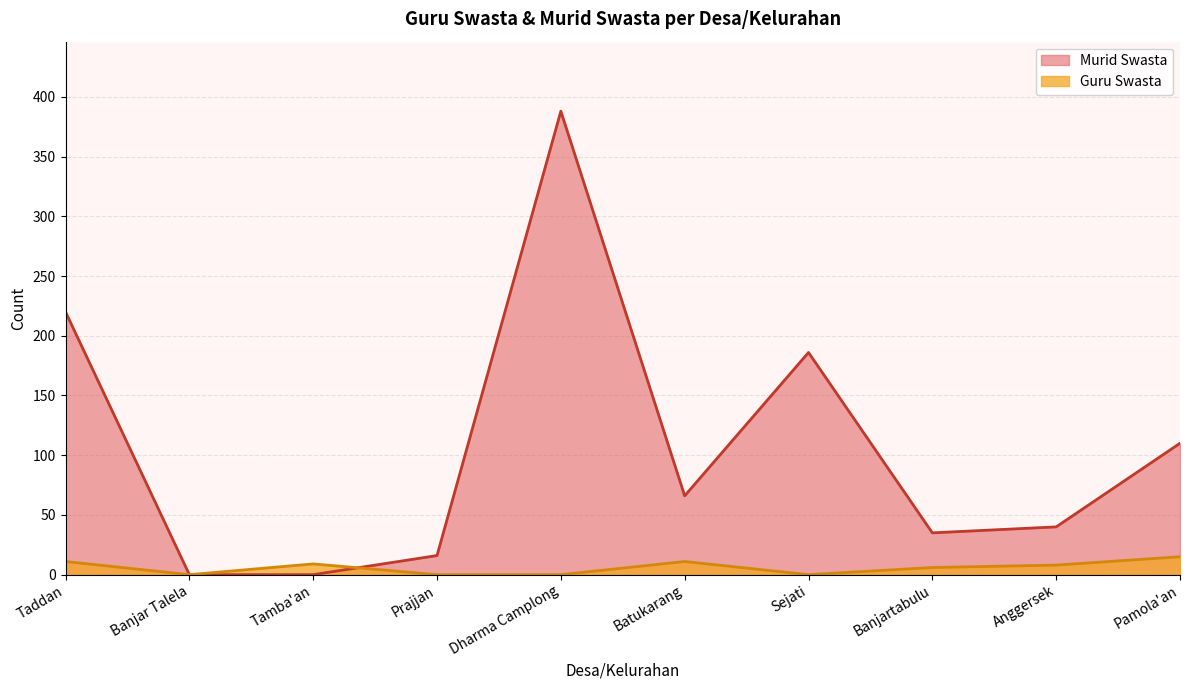

How many lines are shown in the chart?

2